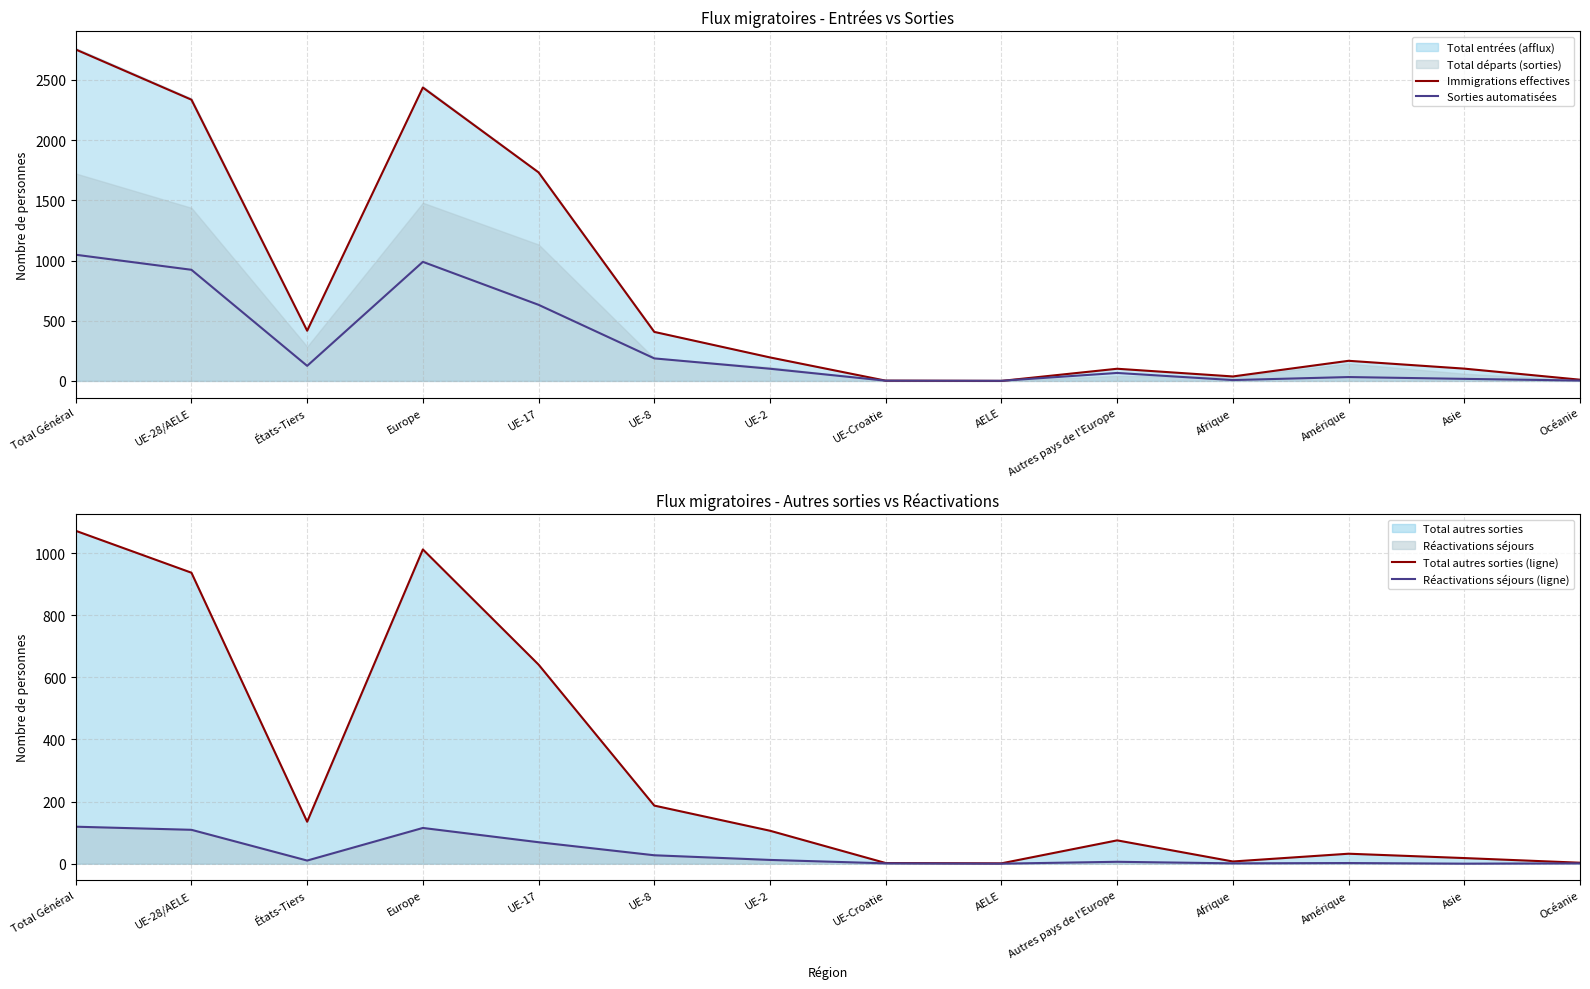

Where is Immigrations effectives nearest to the value 1376?

UE-17